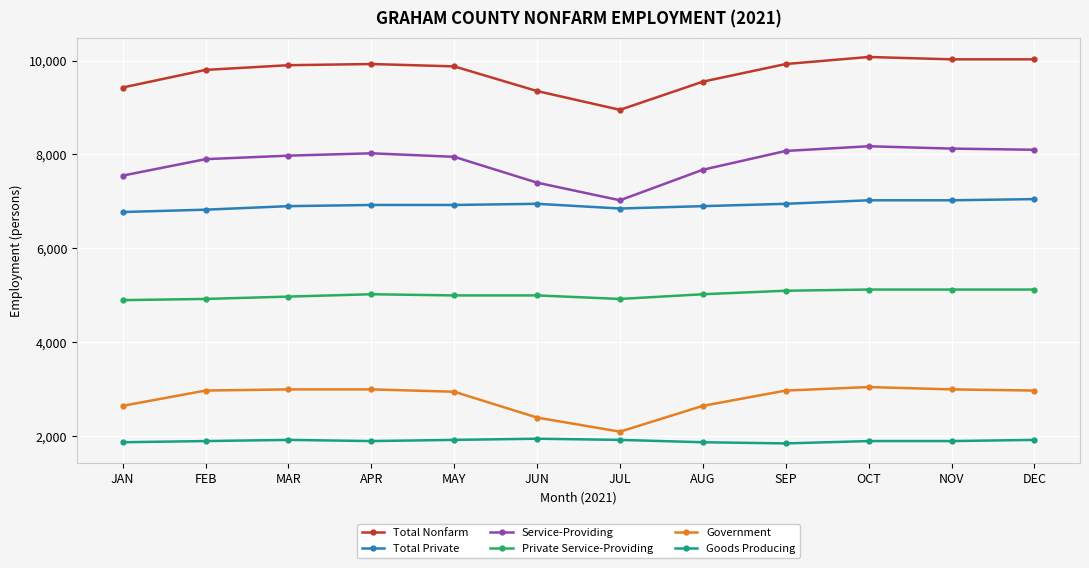

True or false: Total Nonfarm and Goods Producing intersect in this chart.

False